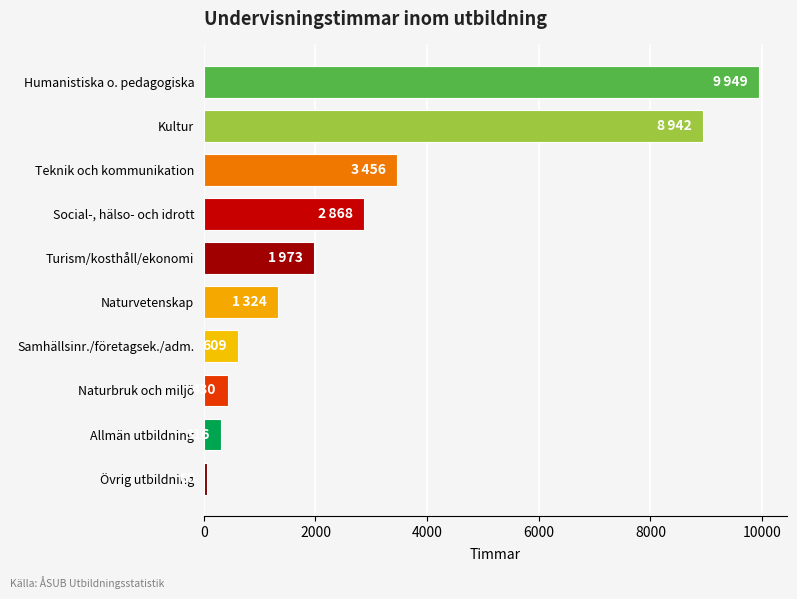

True or false: the data shows 8942 at Kultur.

True